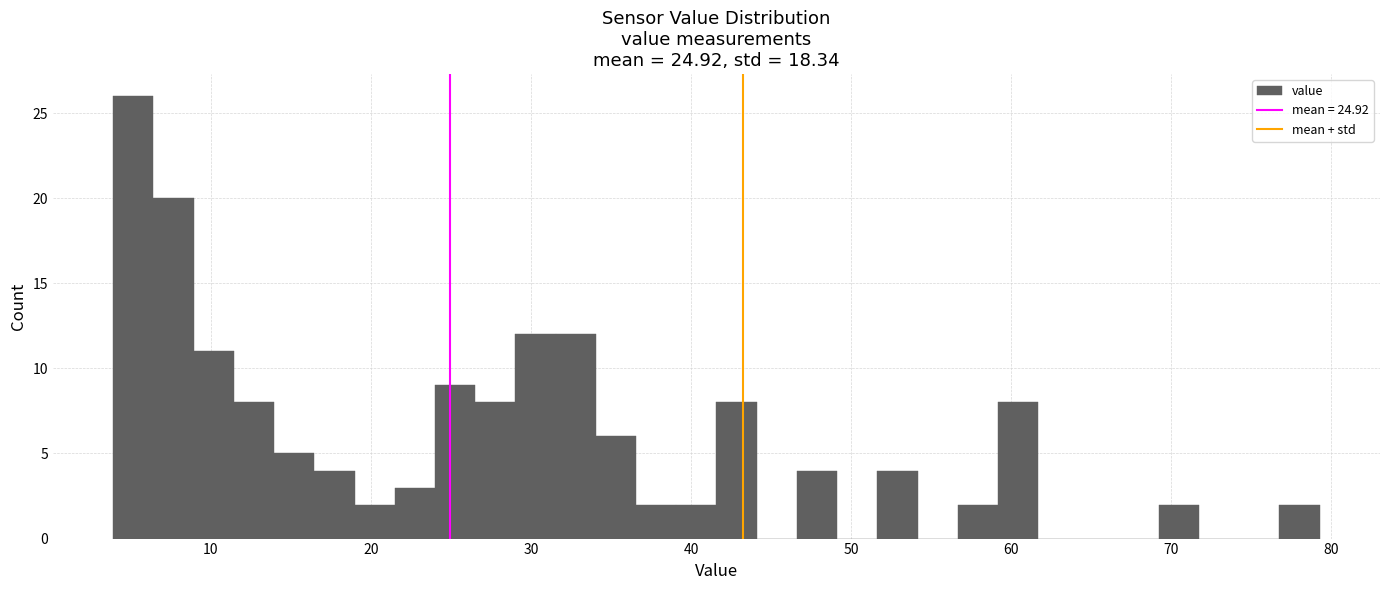

Around what value on the x-axis is the tallest bar? Give the approximate position of its centre, as read against the axis.

5